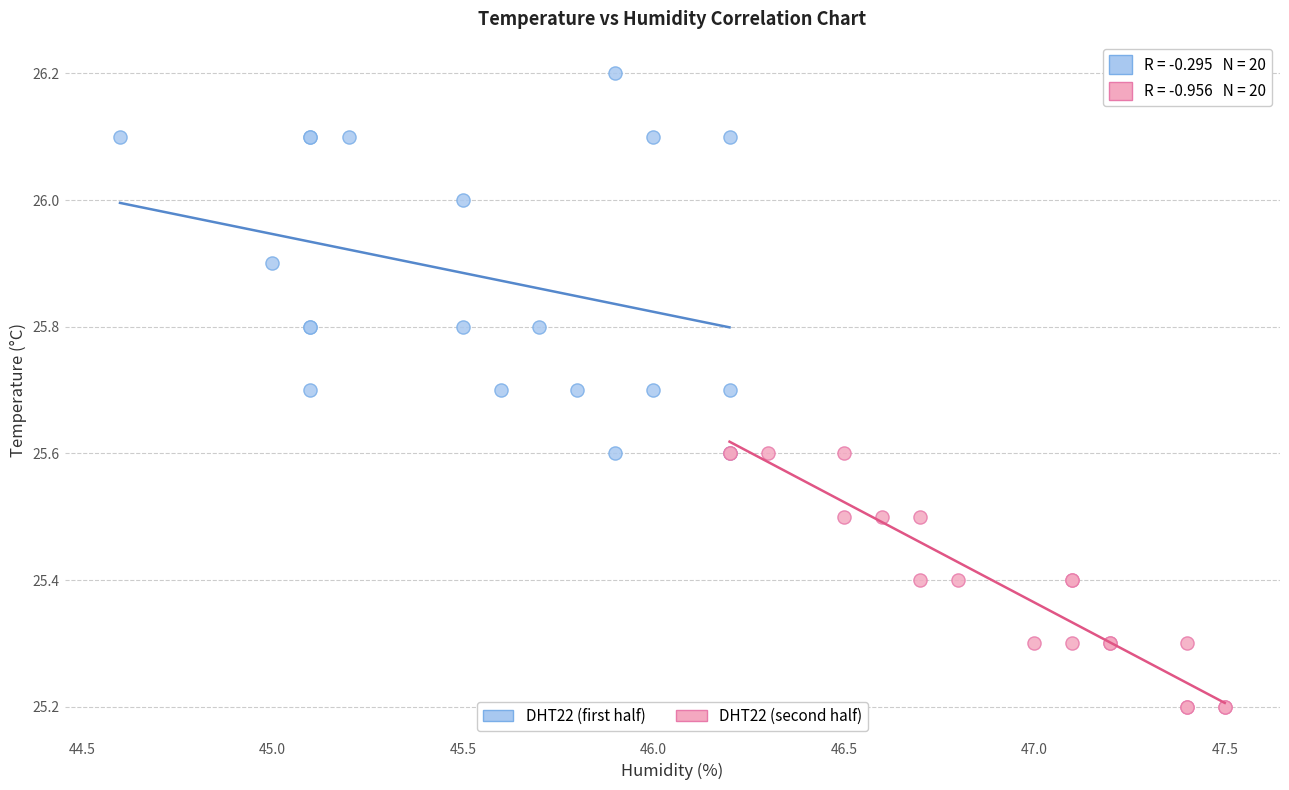

Which series reaches the maximum Y coordinate?

DHT22 (first half)